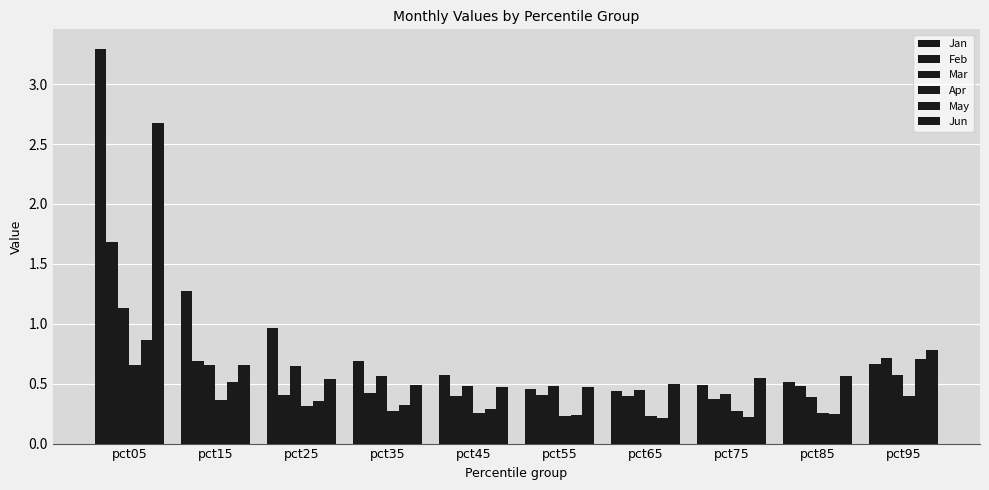

Count the Jun values in the range 0 to 1.

9